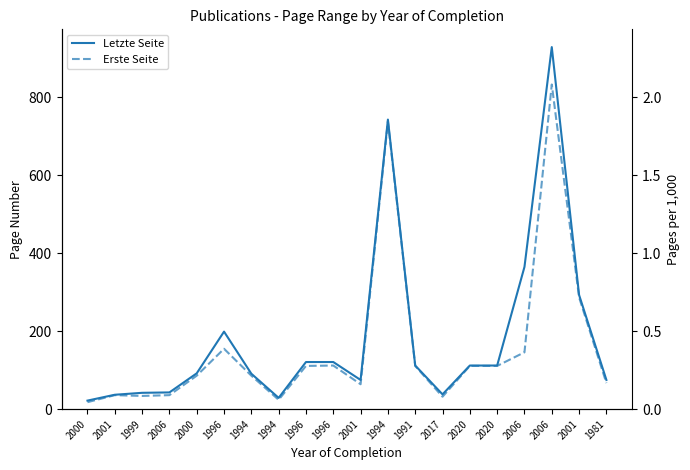

At which label does Letzte Seite reach its minimum?

2000